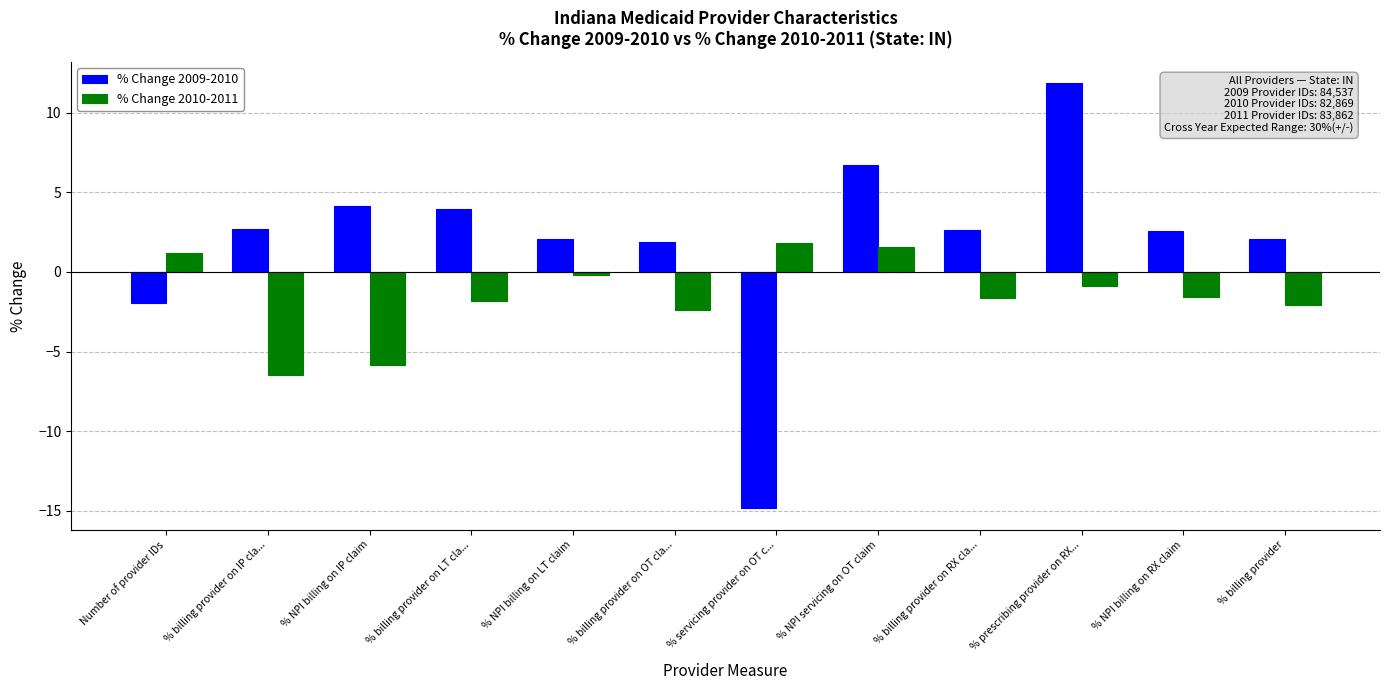

At which category does the chart reach its peak across all series?

% prescribing provider on RX...